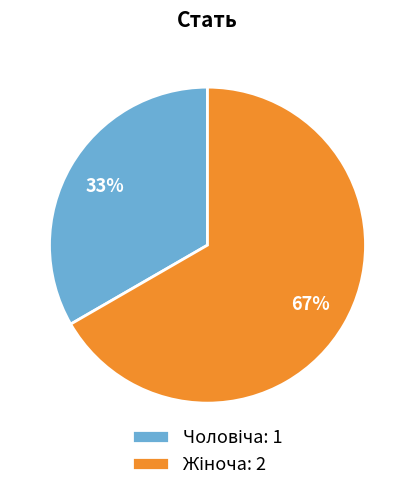

To the nearest percent, what is the average slice percentage?

50%